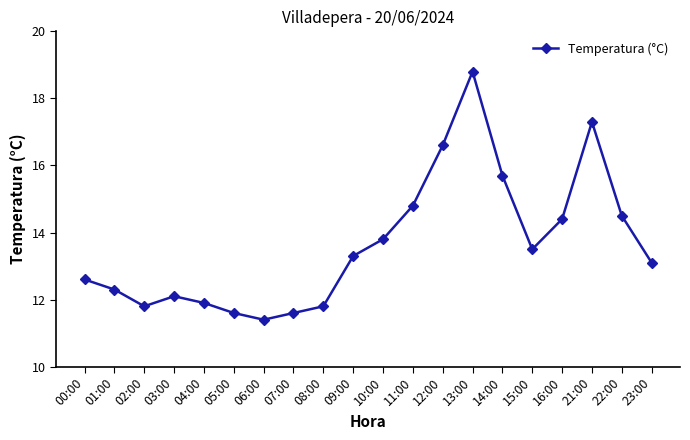

What position from the left is 07:00?

8